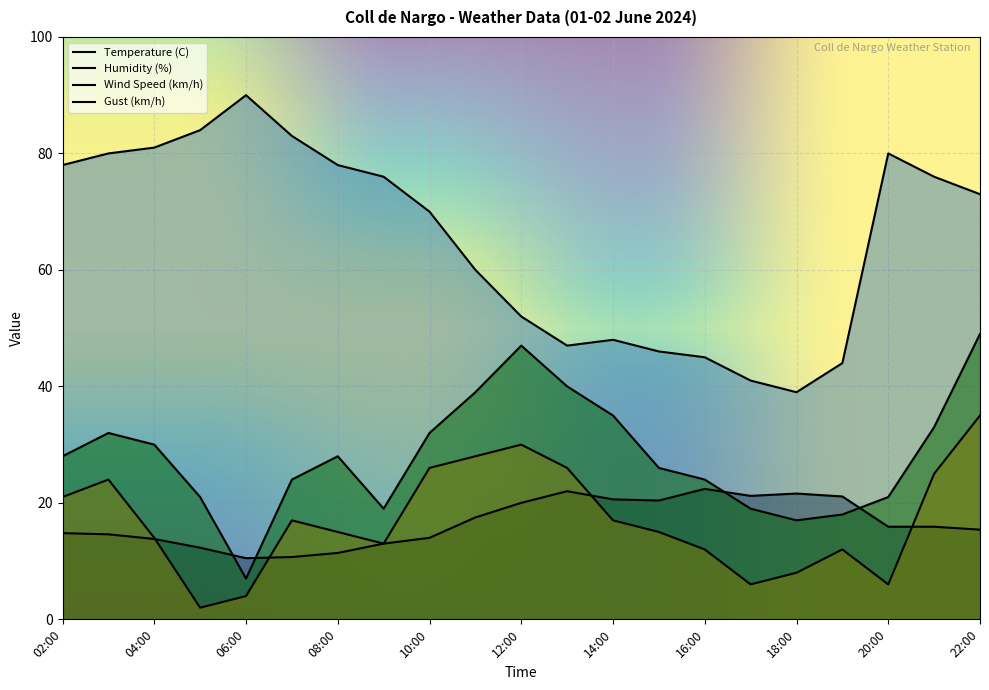

What is the label of the 18th point from the right?

05:00